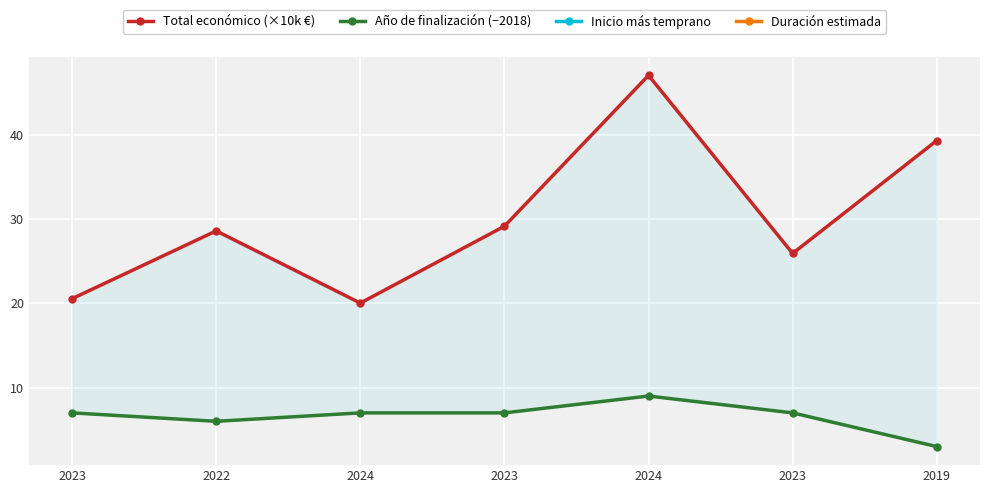

What is the difference between the Total económico (×10k €) values at 2023 and 2023?

3.2